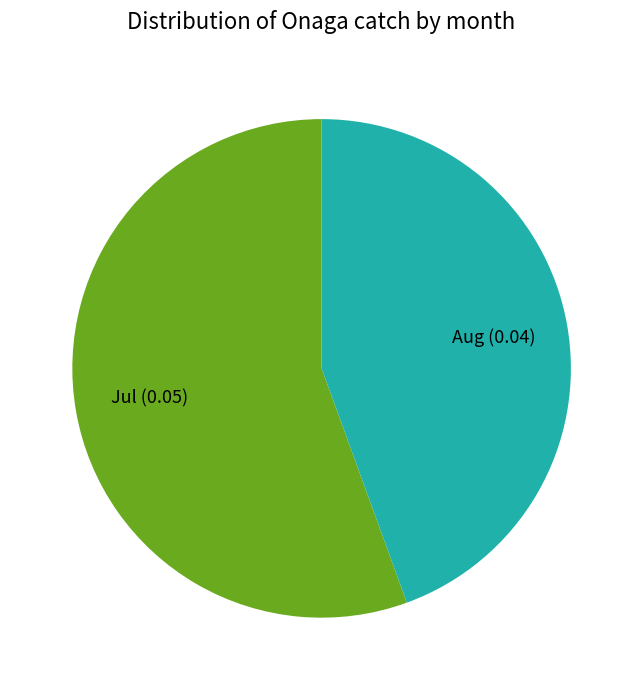

What is the largest slice in the pie chart?

Jul